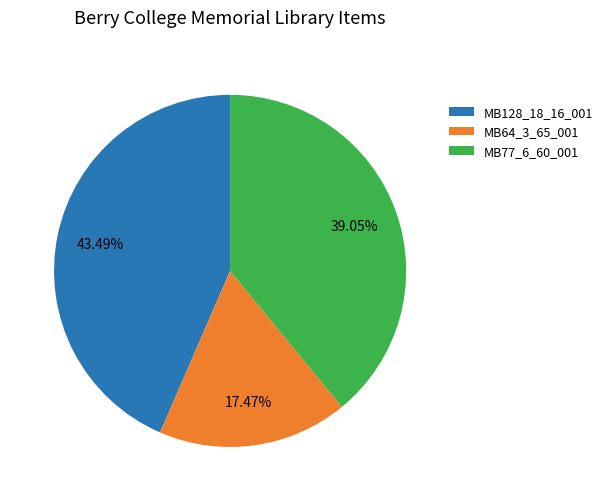

Which slice is the largest?

MB128_18_16_001